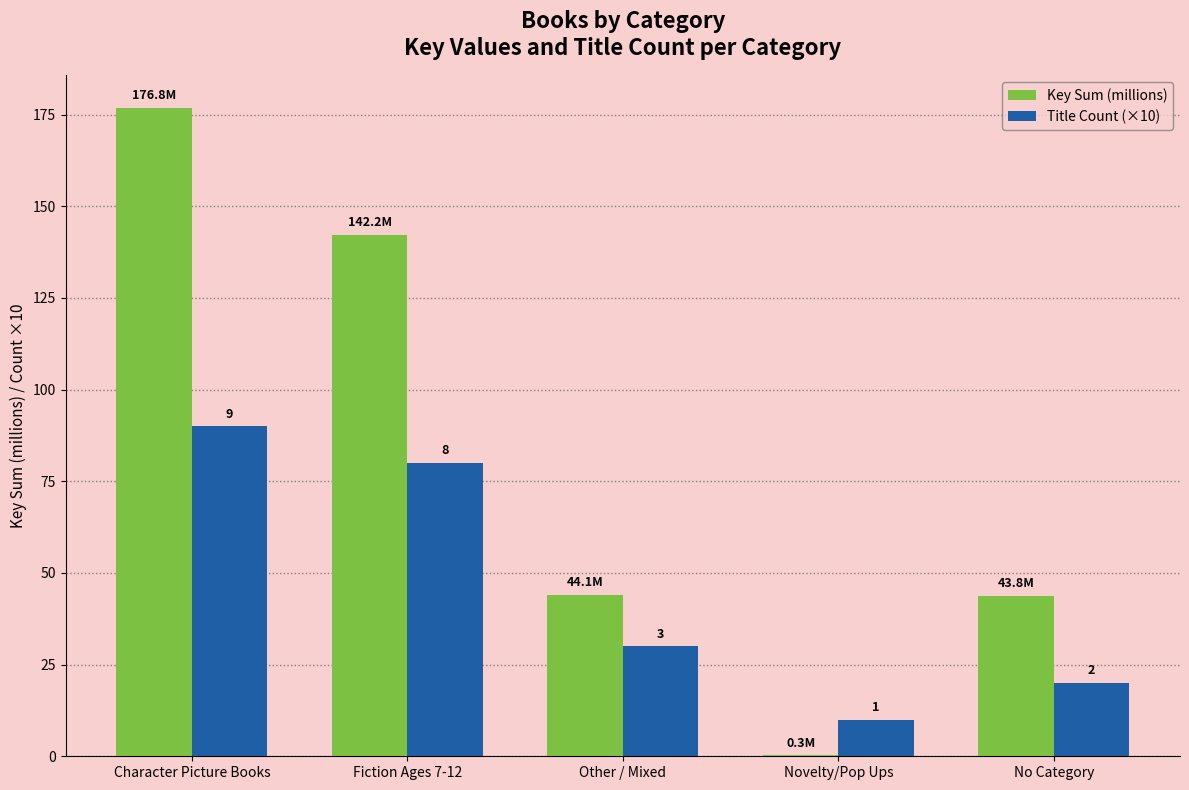

What are all the series names shown in the legend?

Key Sum (millions), Title Count (×10)